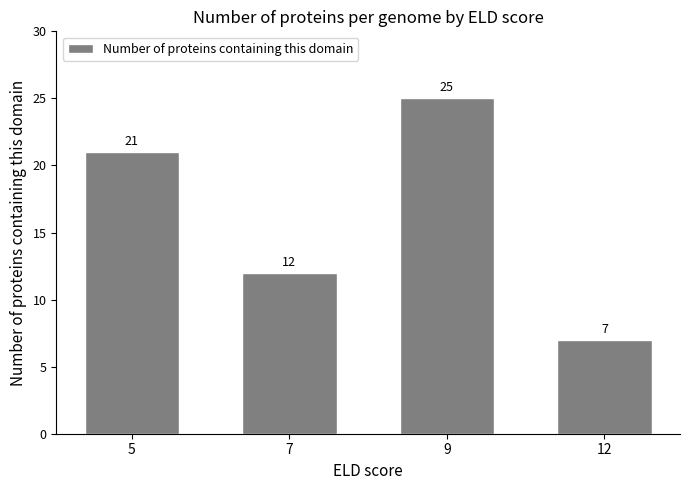

Reading left to right, transcribe all the data shown in this chart.

5=21	7=12	9=25	12=7